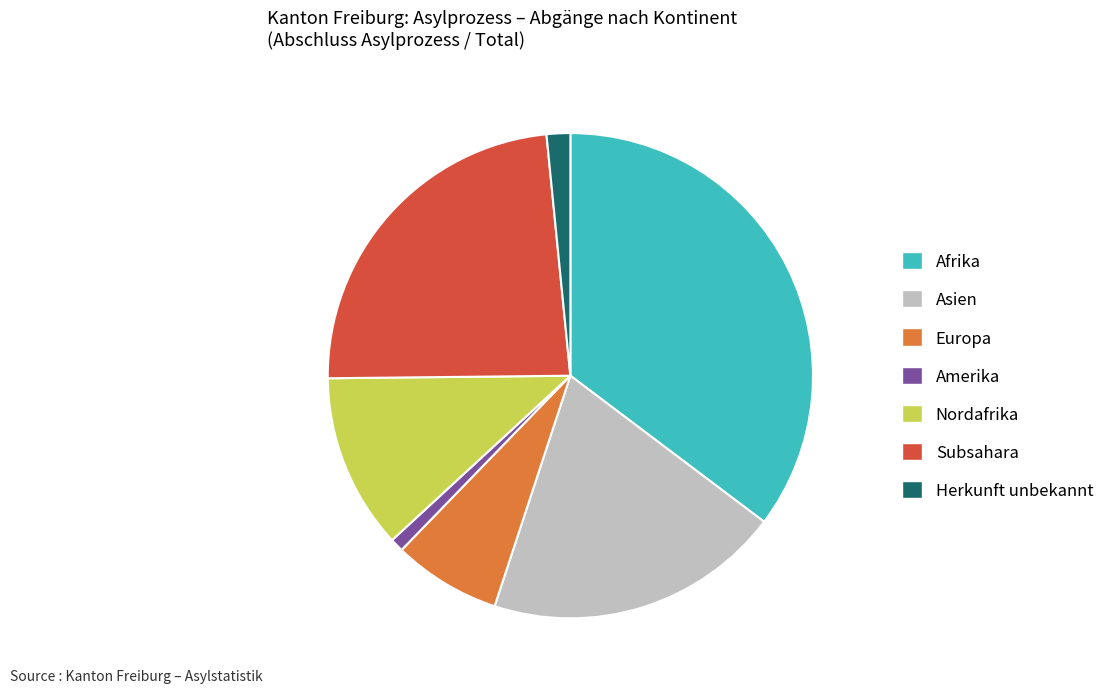

Rank the categories by value from lowest to highest.

Amerika, Herkunft unbekannt, Europa, Nordafrika, Asien, Subsahara, Afrika